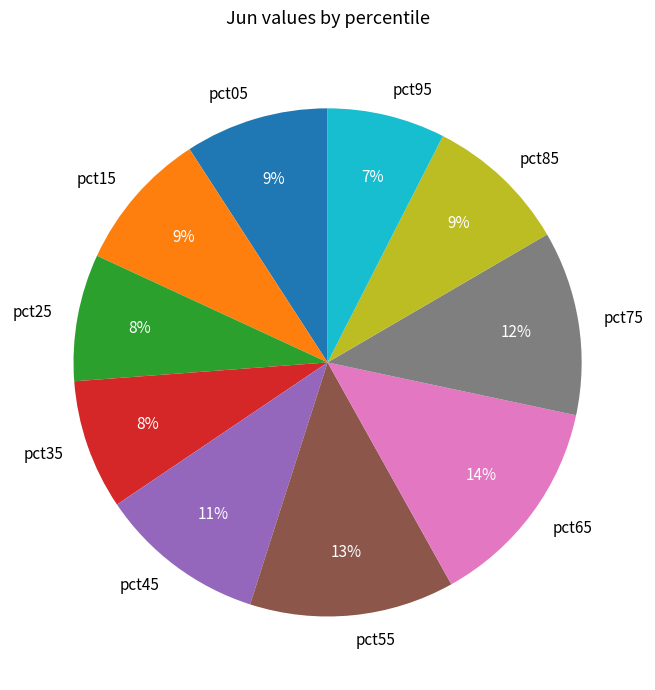

Is there any slice that represents more than half of the pie?

No